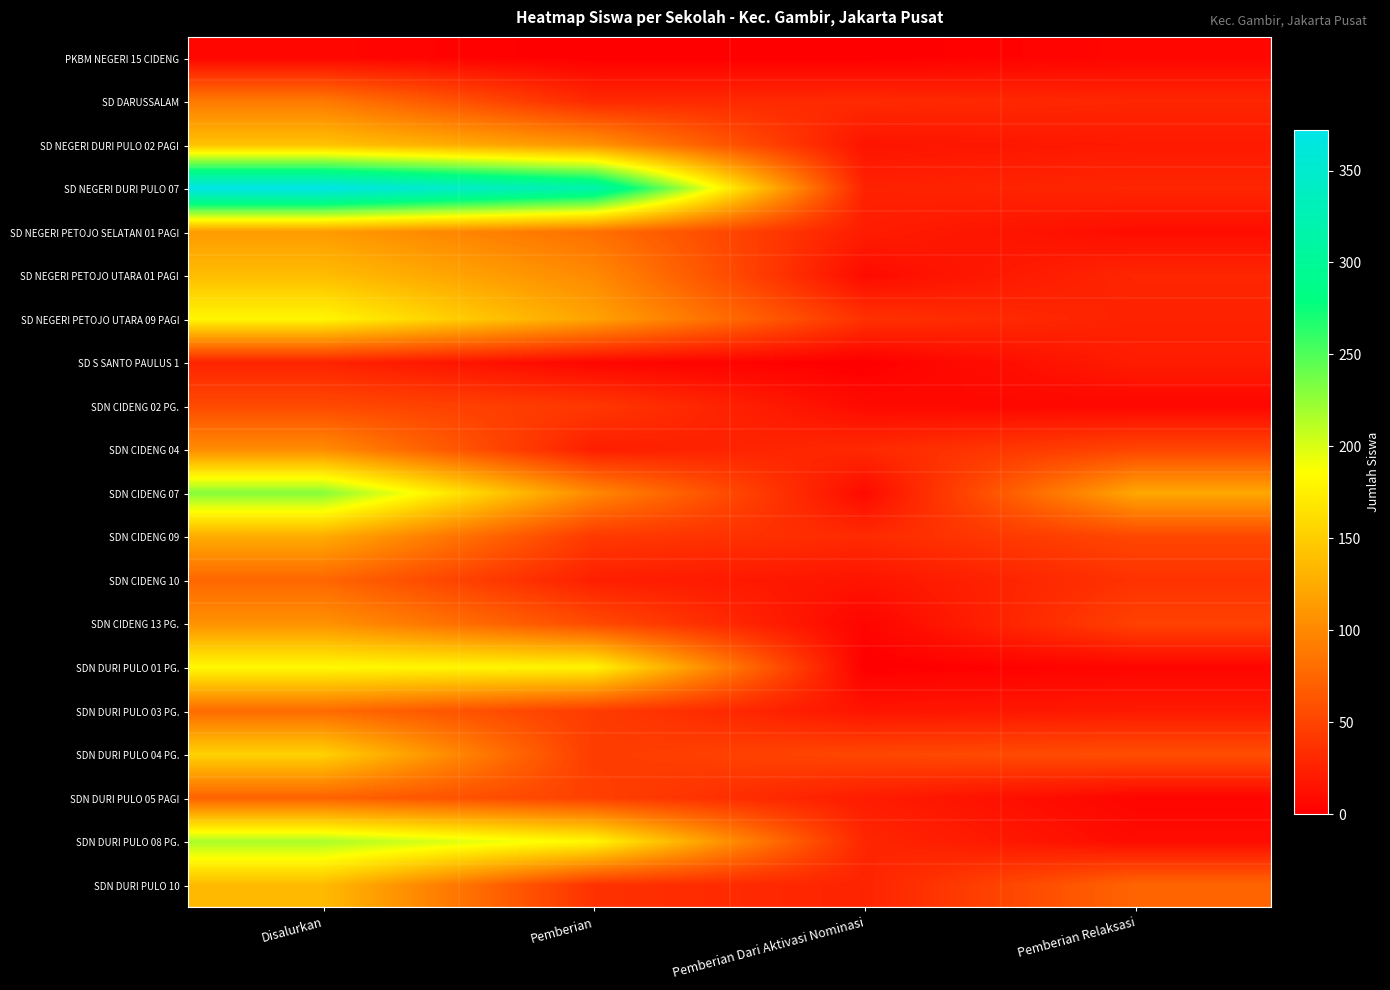

At which category is the sum across all series the highest?

Disalurkan